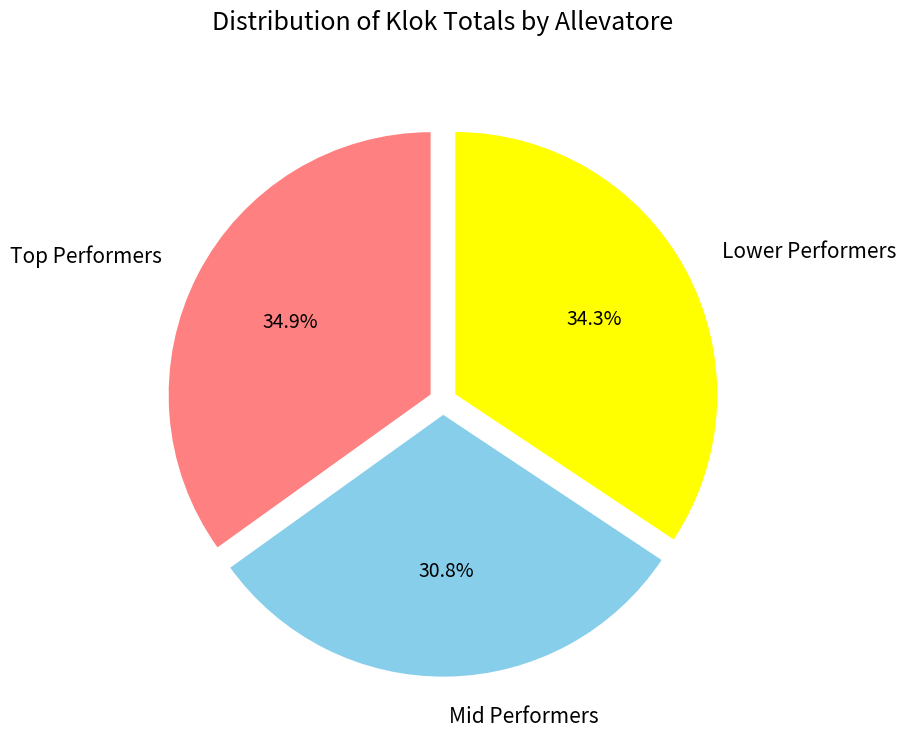

Rank the categories by value from lowest to highest.

Mid Performers, Lower Performers, Top Performers